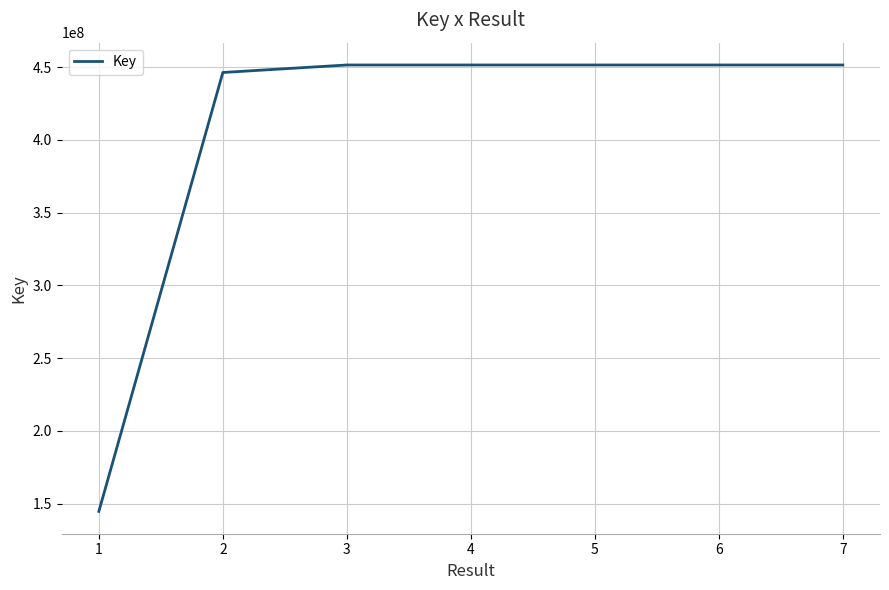

How many categories are shown in the chart?

7